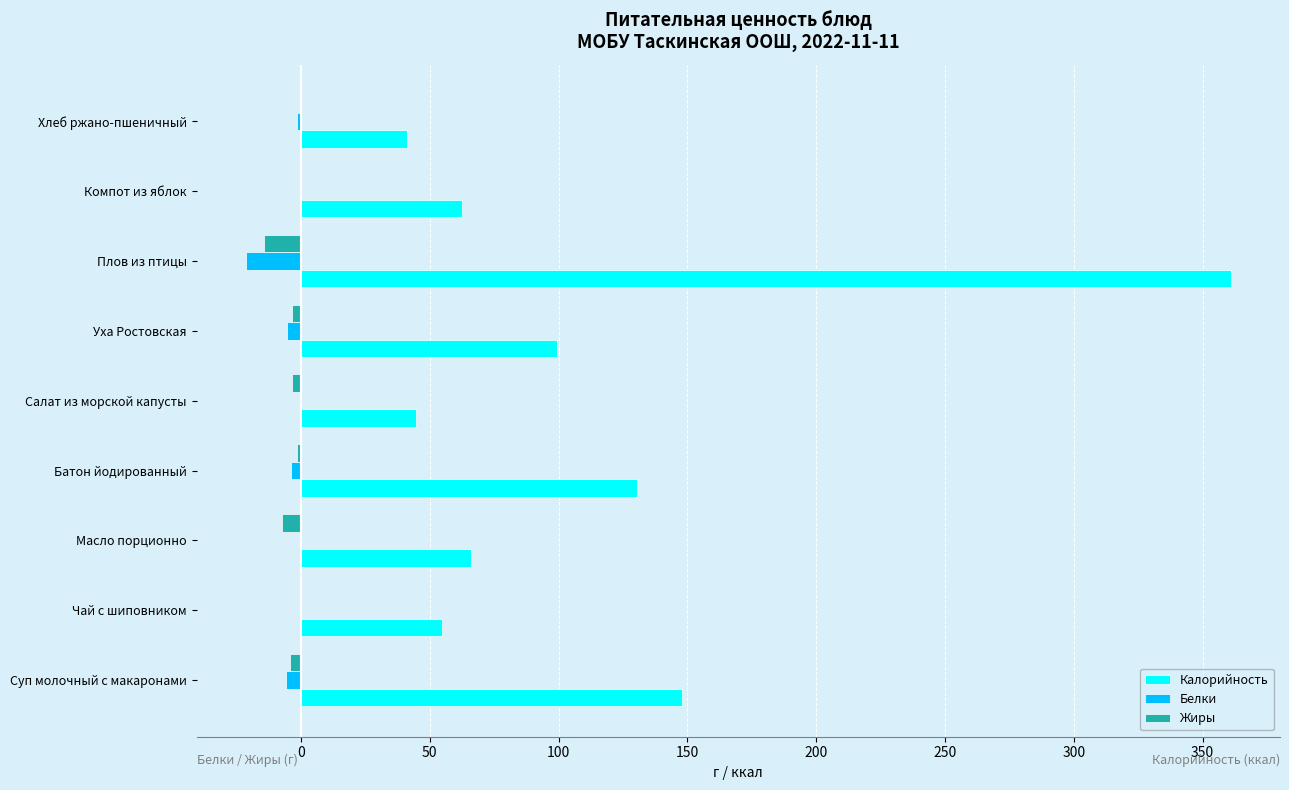

What are all the series names shown in the legend?

Калорийность, Белки, Жиры